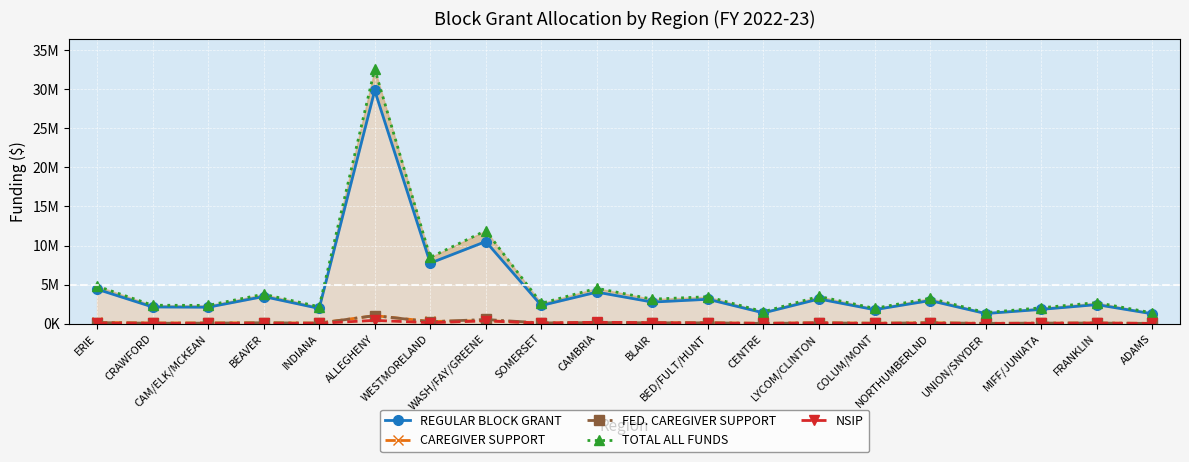

Which has a higher value, MIFF/JUNIATA or INDIANA?

INDIANA